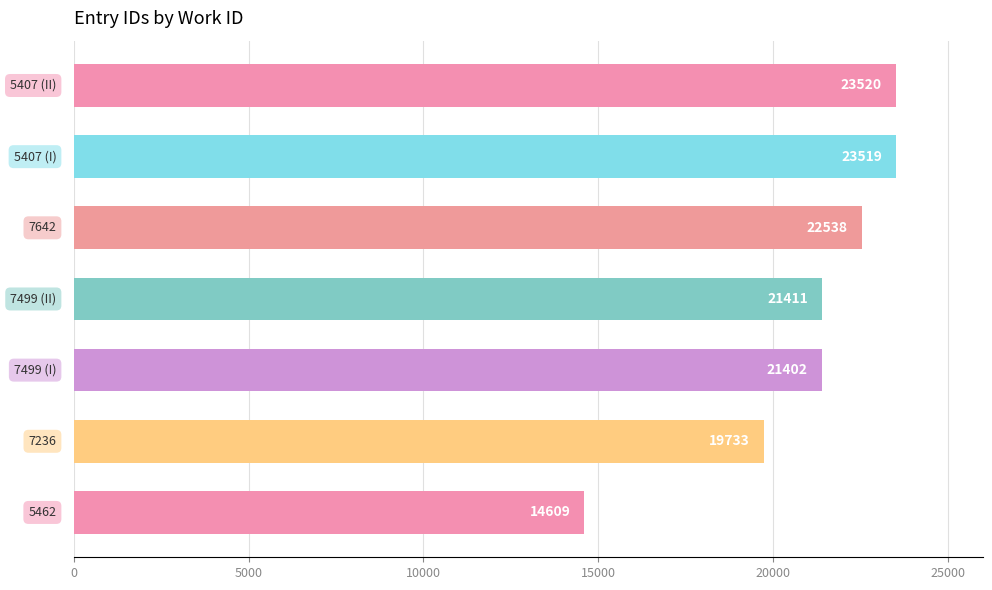

How many bars are there in total?

7